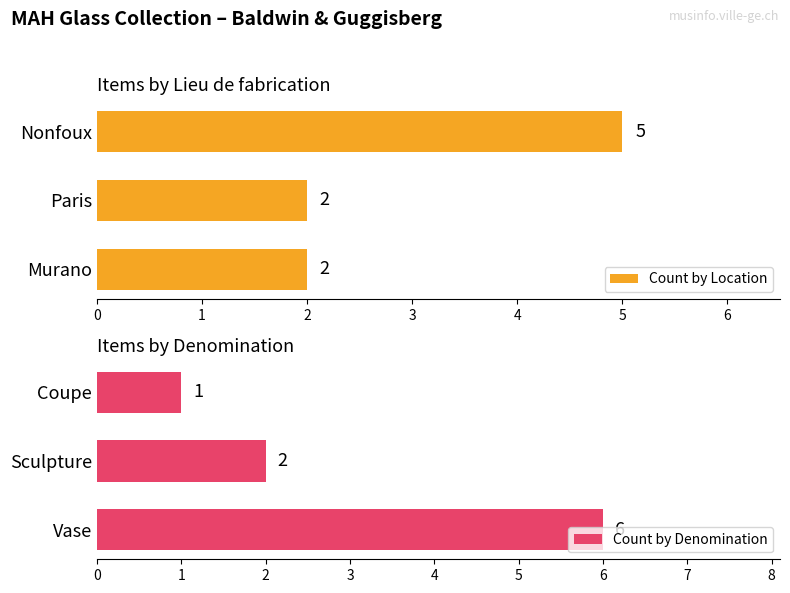

Reading right to left, what are all the values shown in this chart?

Count by Location: 5	2	2
Count by Denomination: 1	2	6